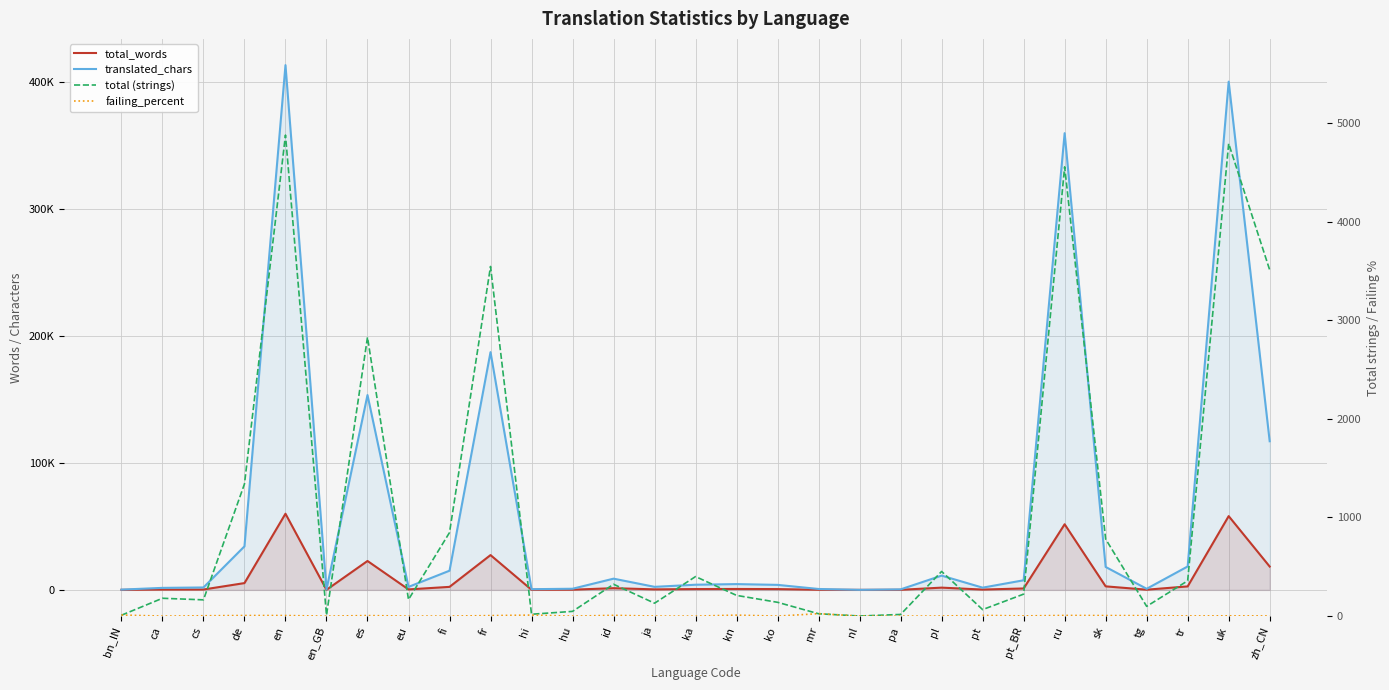

What is the label of the 1st point from the left?

bn_IN